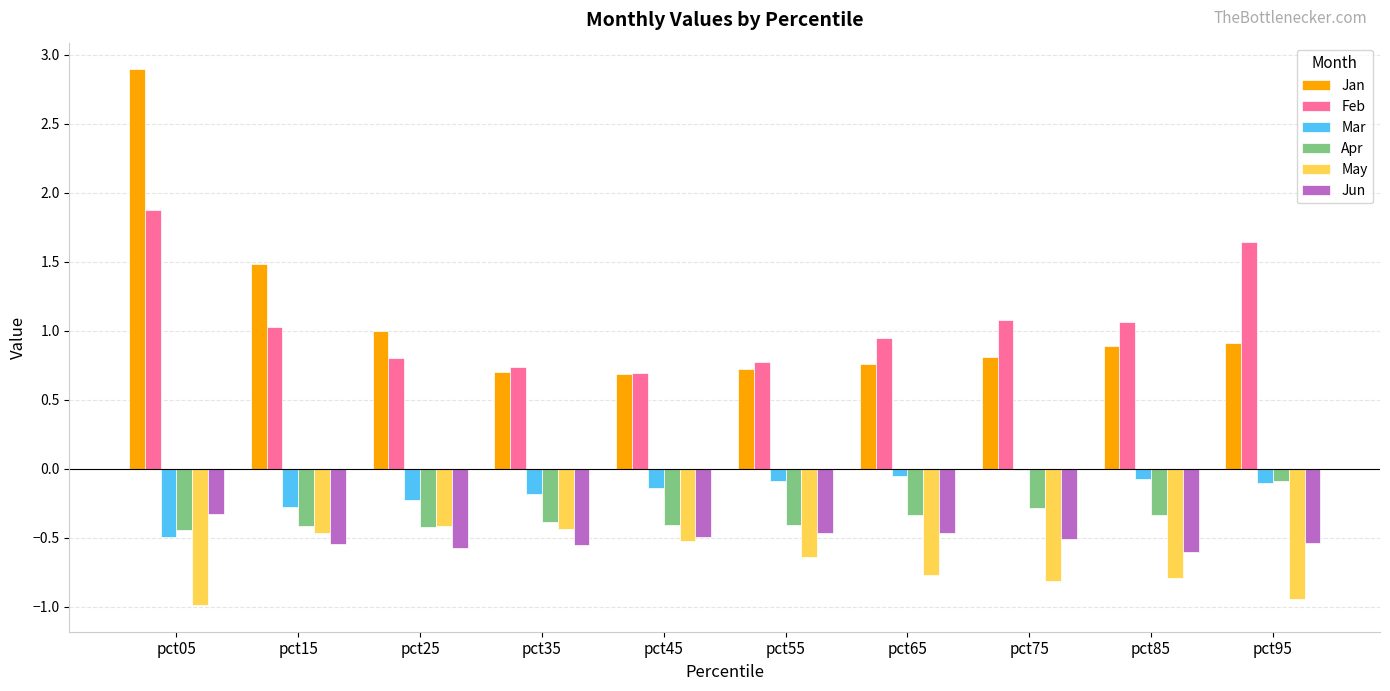

Between pct05 and pct25, which series saw the biggest shift?

Jan